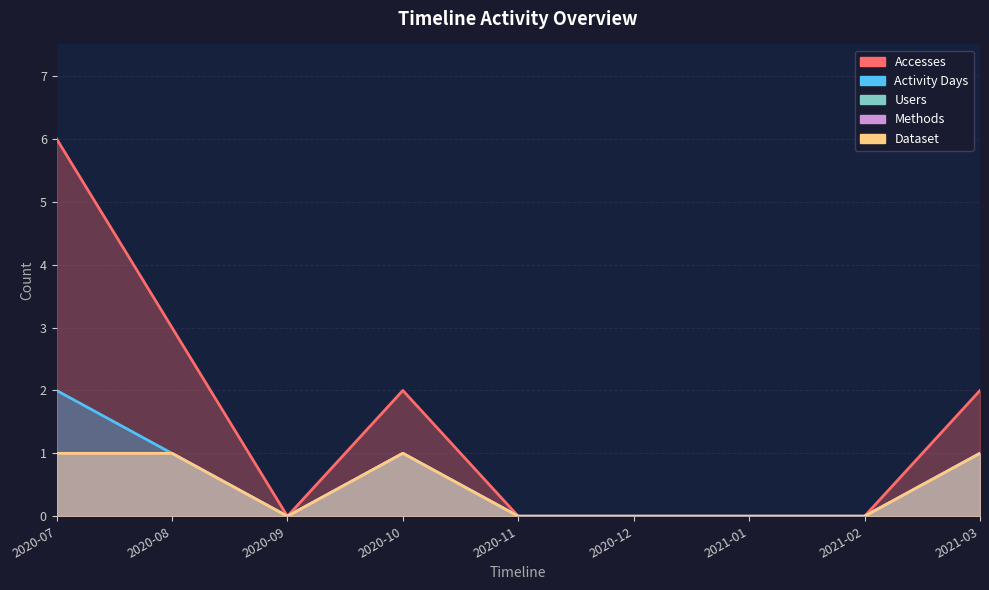

How many series are shown in this chart?

5